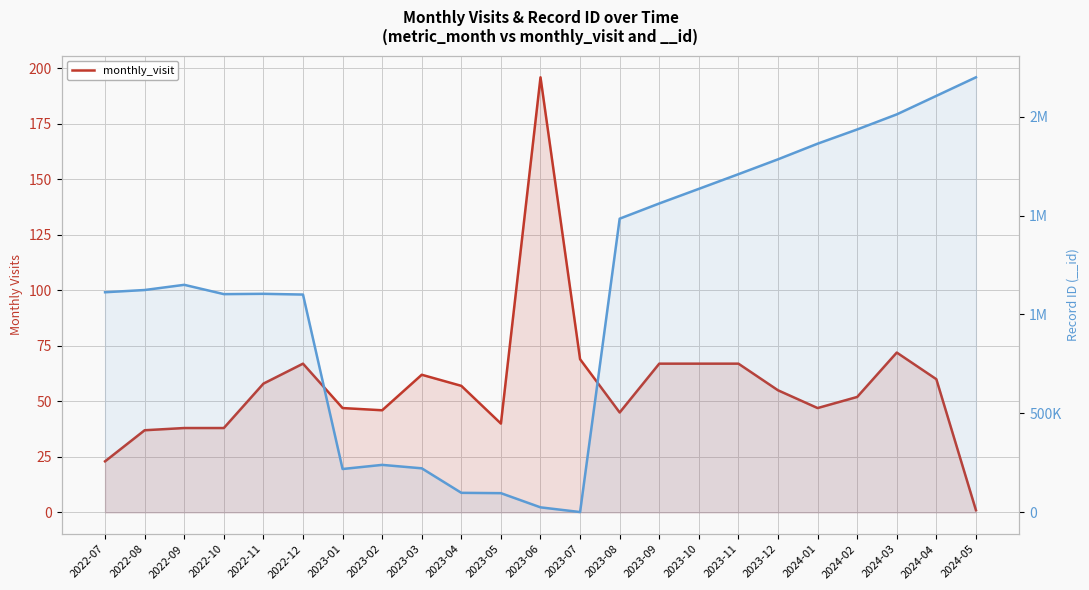

The chart shows a value of 67 at 2023-10. True or false?

True